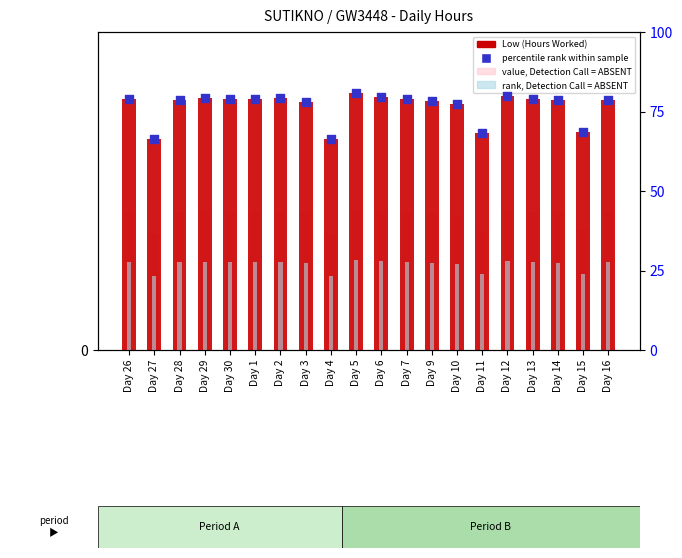

Which series has the widest spread of Y values?

percentile rank within sample